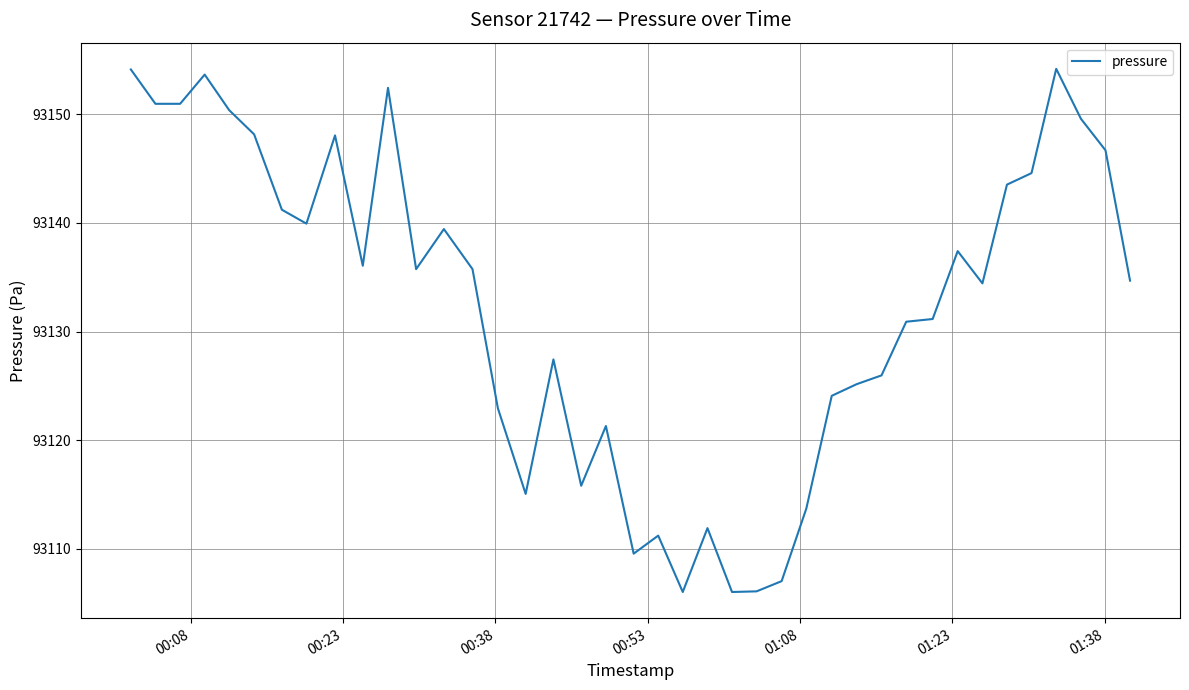

What is the difference between the maximum and minimum values?

48.2